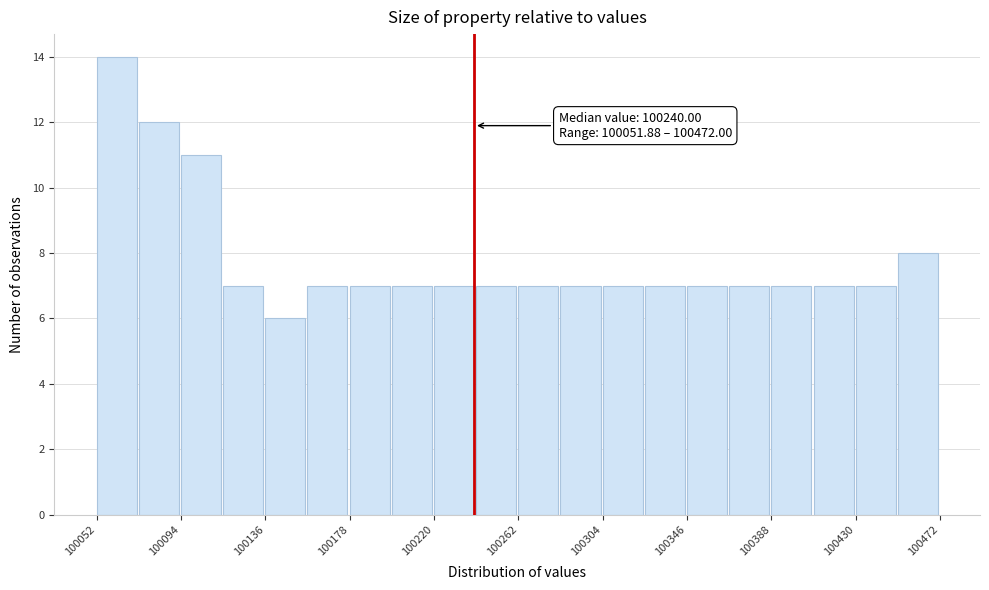

Which range on the x-axis has the tallest bar?

100050 to 100075